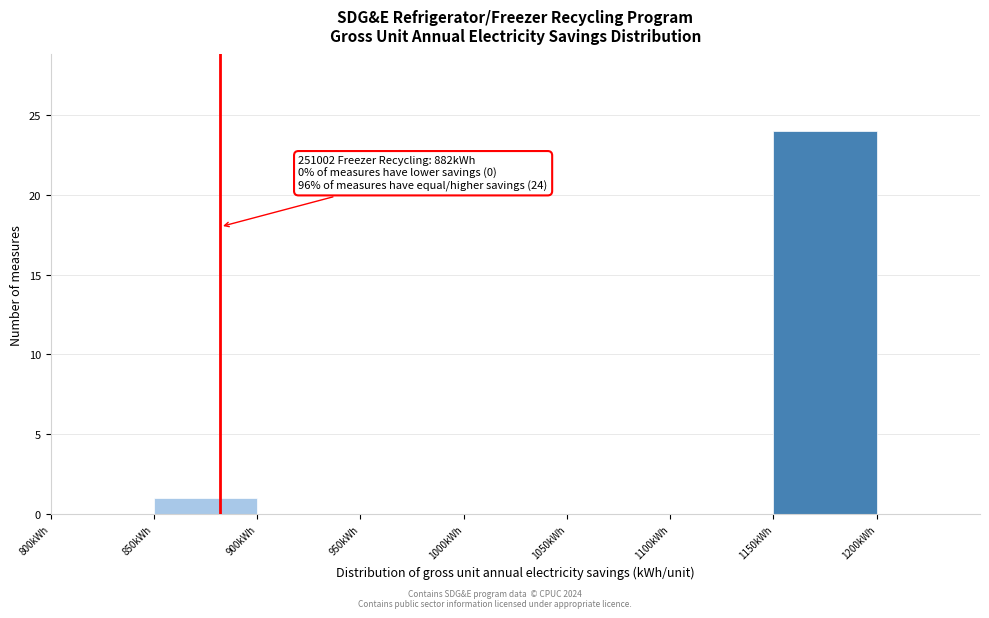

Which range on the x-axis has the tallest bar?

1150 to 1200